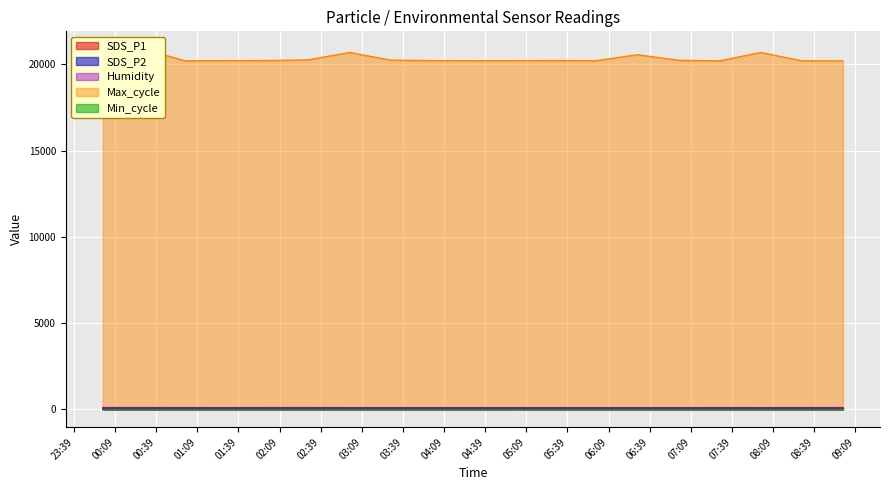

What is the difference between the highest and lowest values at 2024/01/15 01:30?

20200.3